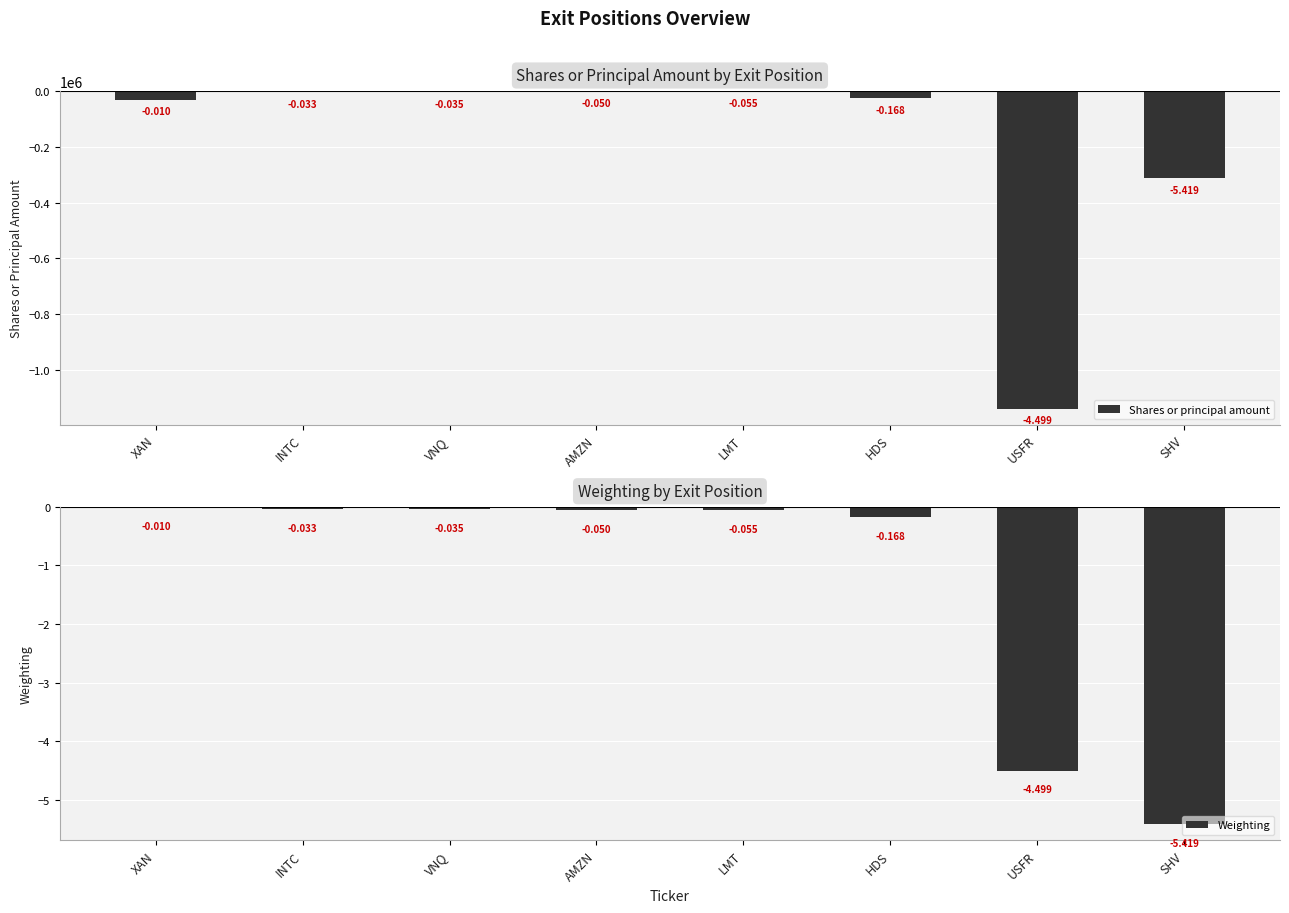

Reading left to right, what are all the values shown in this chart?

Shares or principal amount: XAN=-30300.0	INTC=-4001.0	VNQ=-2799.0	AMZN=-100.0	LMT=-907.0	HDS=-25925.0	USFR=-1139820.0	SHV=-311404.0
Weighting: XAN=-0.0	INTC=-0.0	VNQ=-0.0	AMZN=-0.1	LMT=-0.1	HDS=-0.2	USFR=-4.5	SHV=-5.4